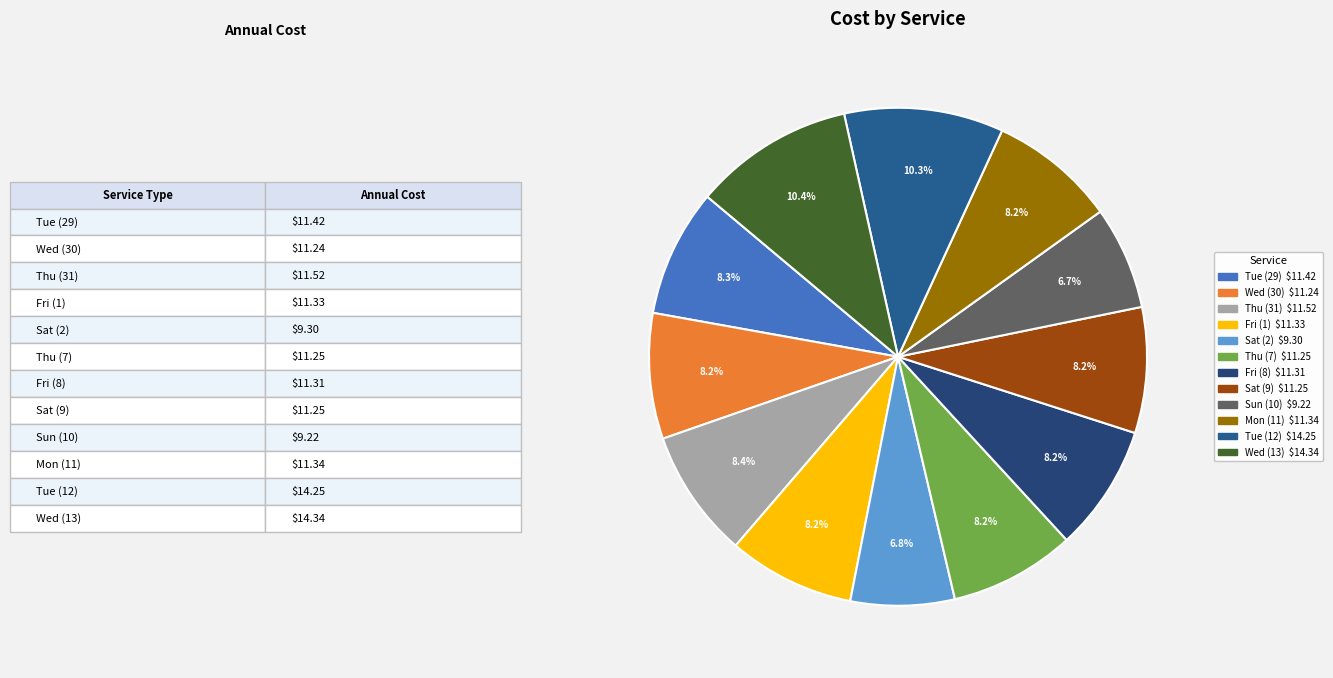

What portion of the pie excludes Wed (30)?

91.8%